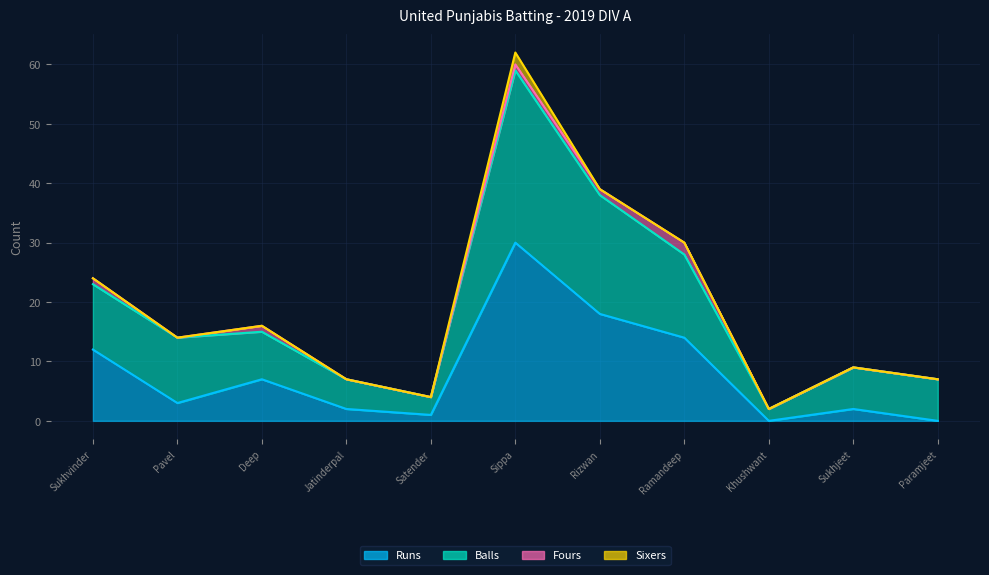

What is the minimum value for Balls?

2